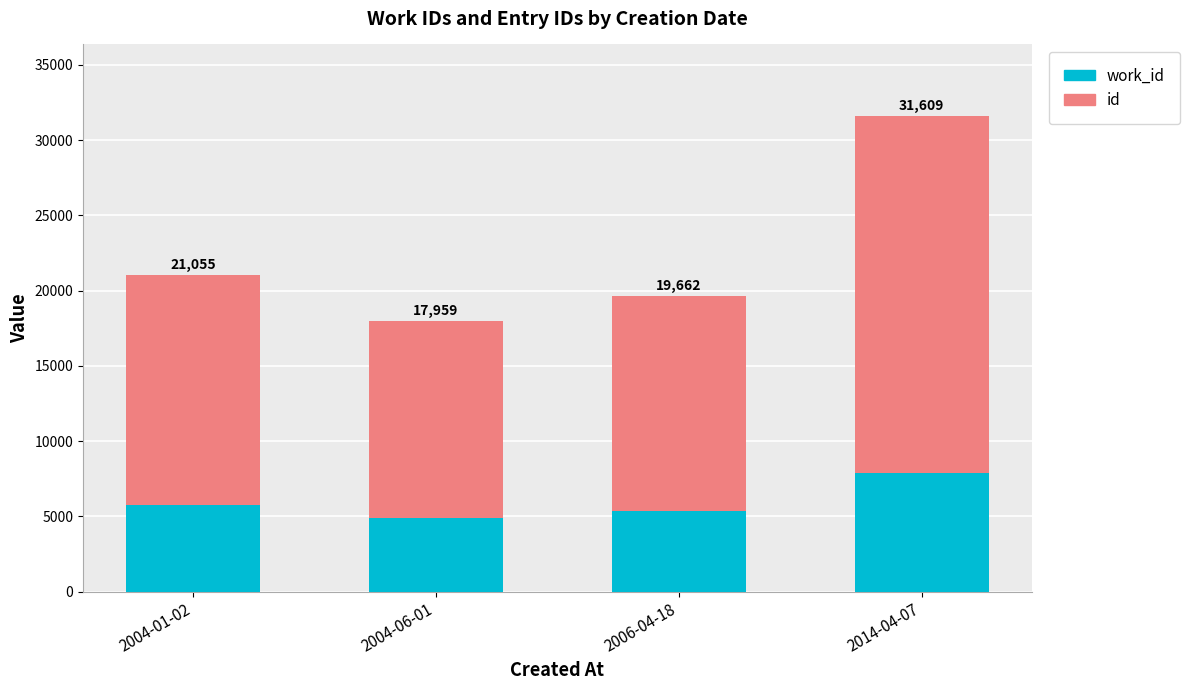

At how many categories does at least one series exceed 12405?

4